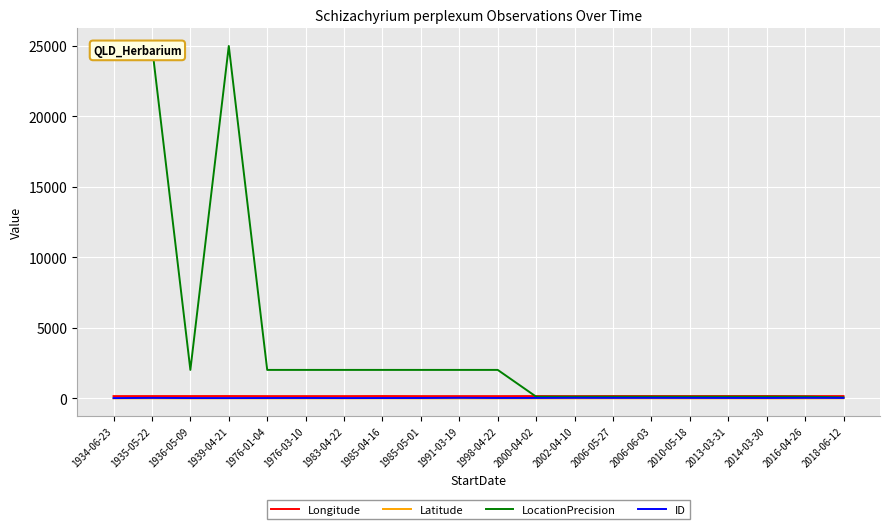

Between 2010-05-18 and 2016-04-26, which series saw the biggest shift?

Longitude